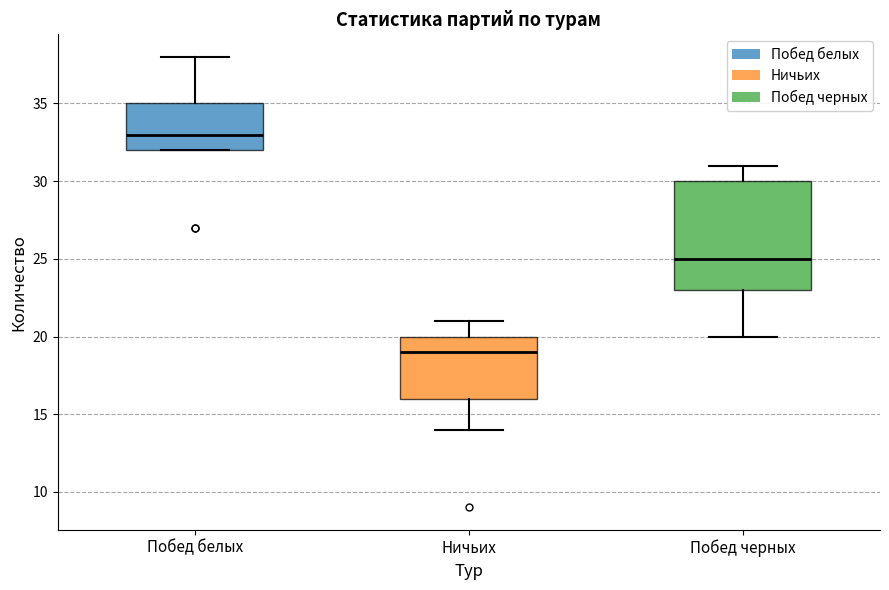

Which box's median line is the lowest?

Ничьих